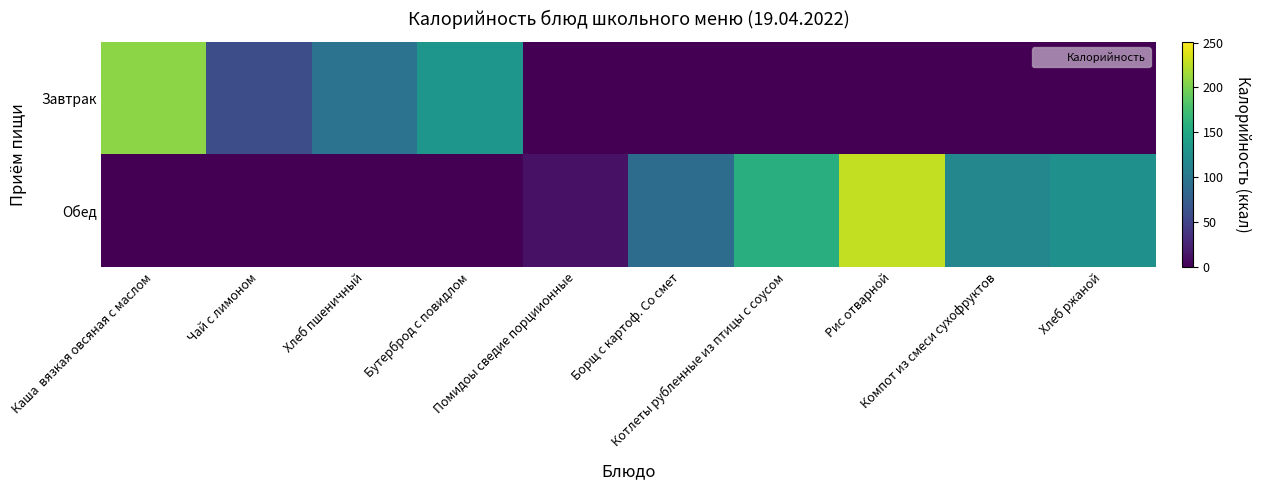

What is the total value across all series at Котлеты рубленные из птицы с соусом?

157.0